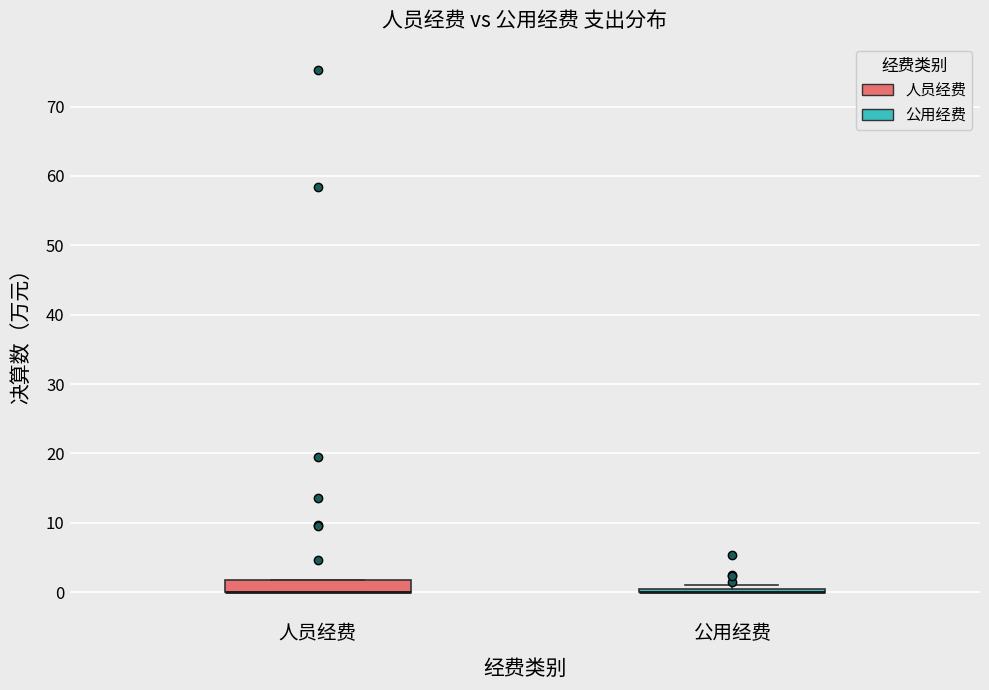

Reading left to right, transcribe this box plot: for each box, give where its median line is, the range the box spans, and where its two whiskers end, as read against the y-axis. The values are not printed on the chart, so give them approximately, as read against the axis.

人员经费: median 0 (drawn on the box's lower edge), box 0 to 2, whiskers 0 to 2
公用经费: box collapsed to a line at 0, whiskers 0 to 1